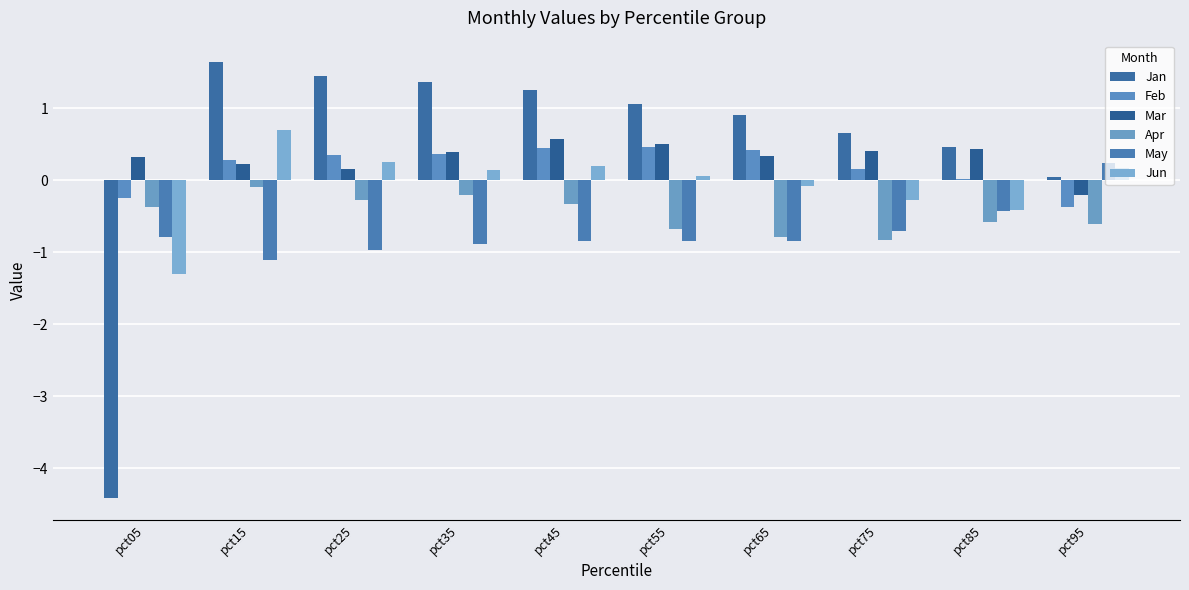

What is the sum of the May values at pct55 and pct35?

-1.7